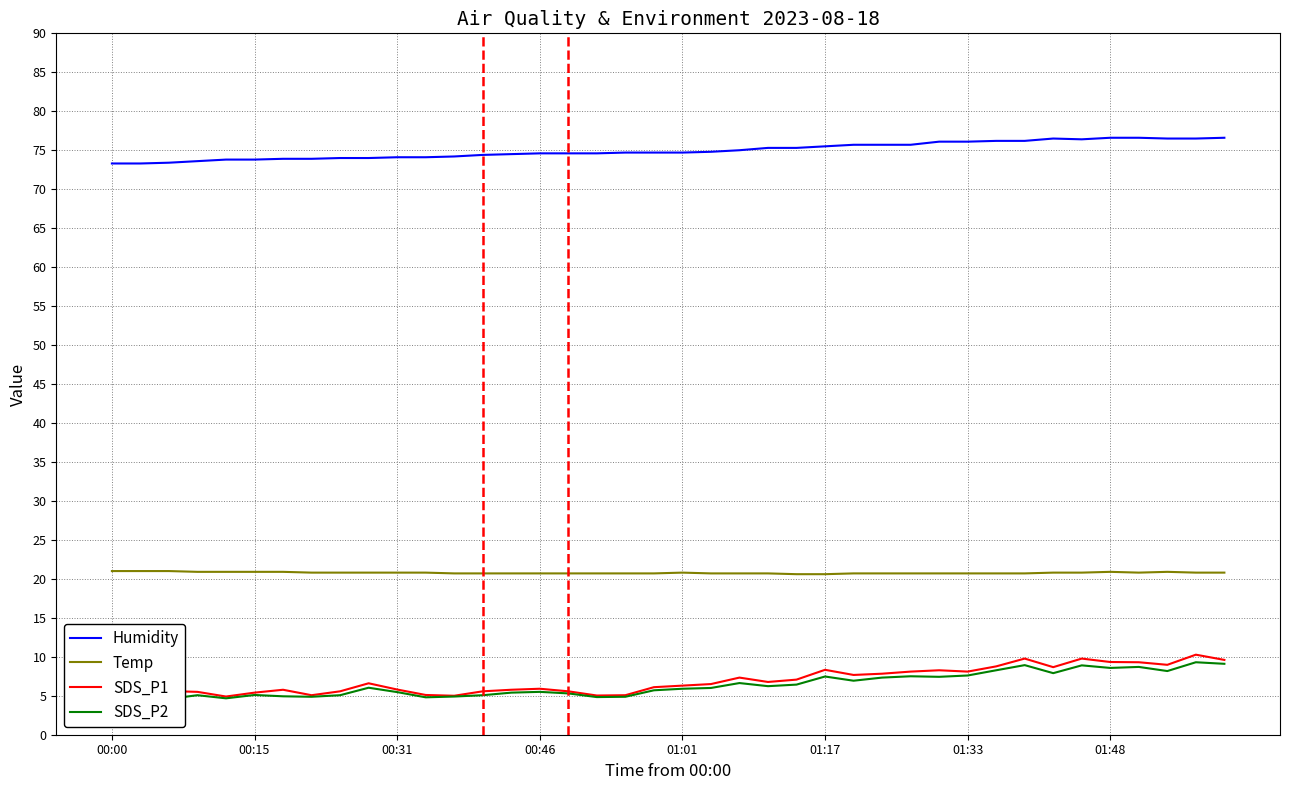

Does the chart display data point markers on the line(s)?

No